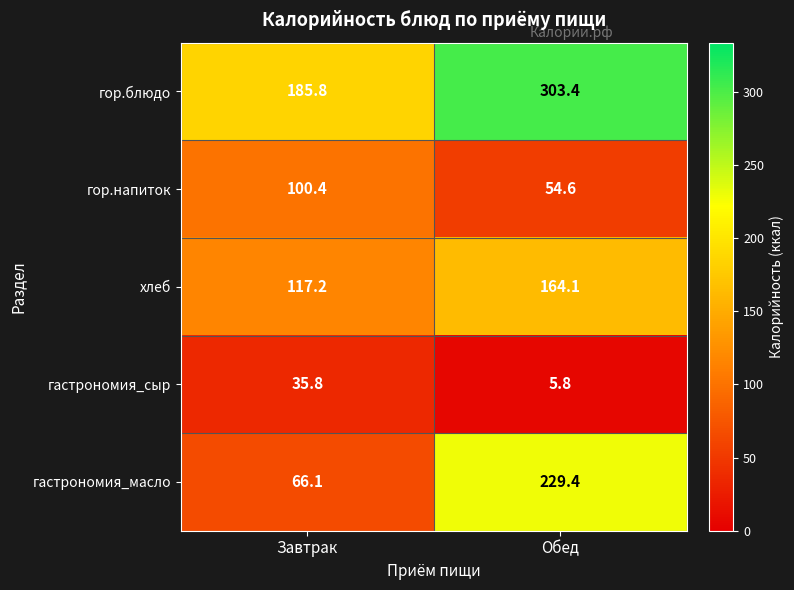

Where is гор.напиток nearest to the value 77?

Обед